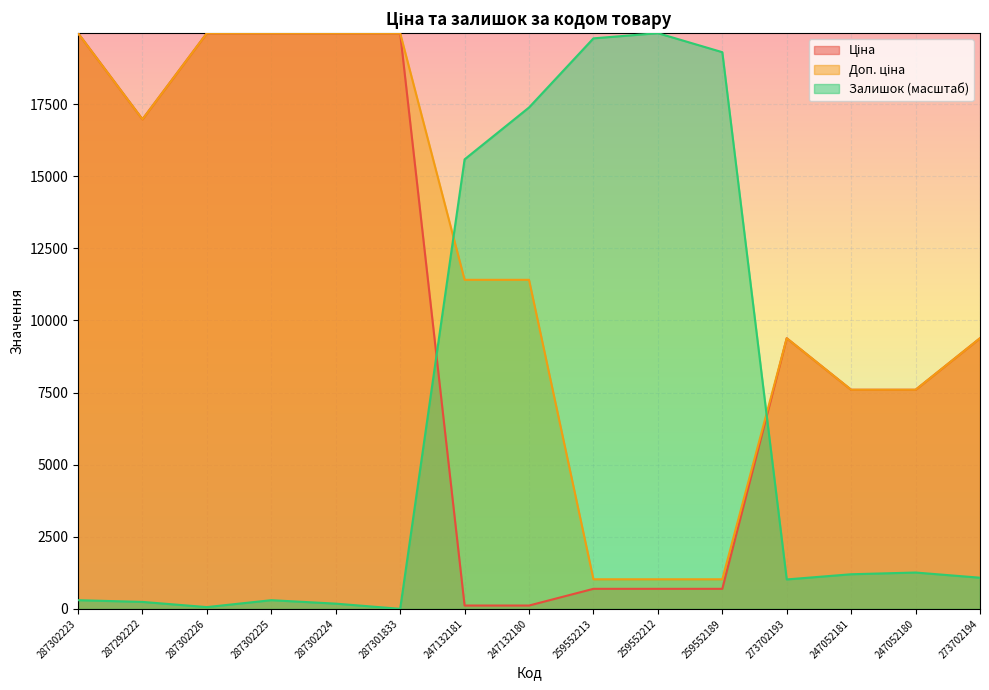

At which category does the chart reach its peak across all series?

287302223